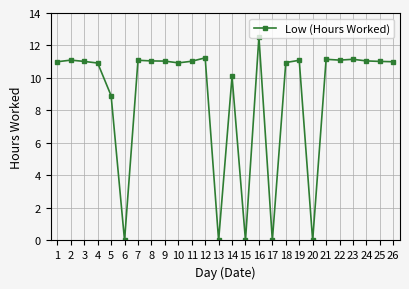

Is this an area chart (filled region under the line)?

No